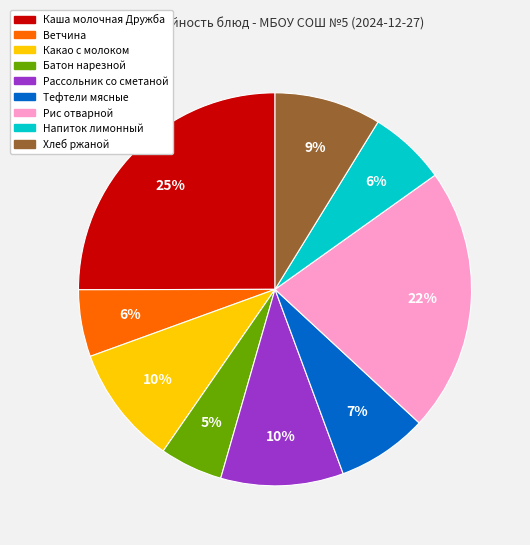

How many slices are in this pie chart?

9